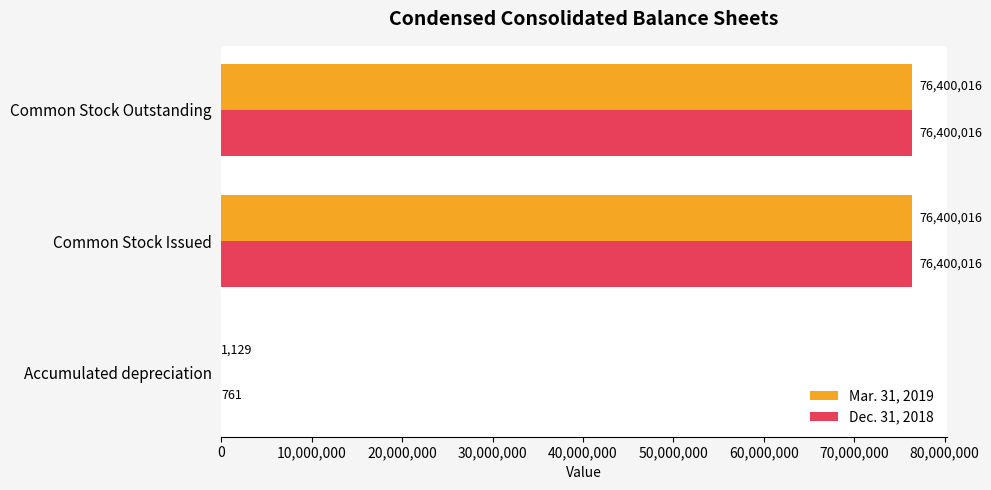

The Mar. 31, 2019 series shows 49628146 at Common Stock Outstanding. True or false?

False